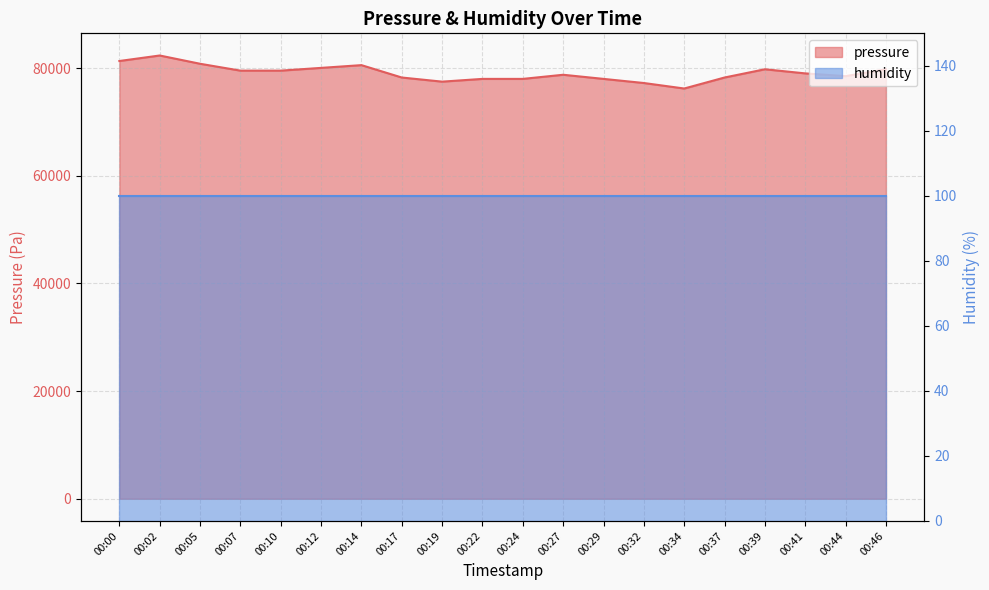

How many data points are above 79003?

10